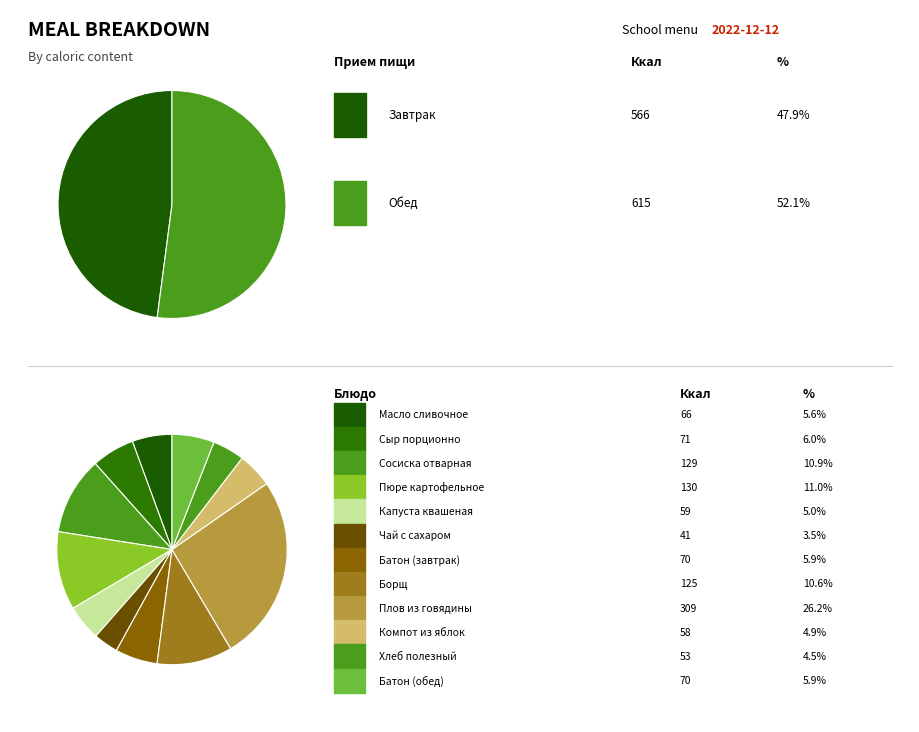

To the nearest percent, what portion does Компот из яблок represent?

5%